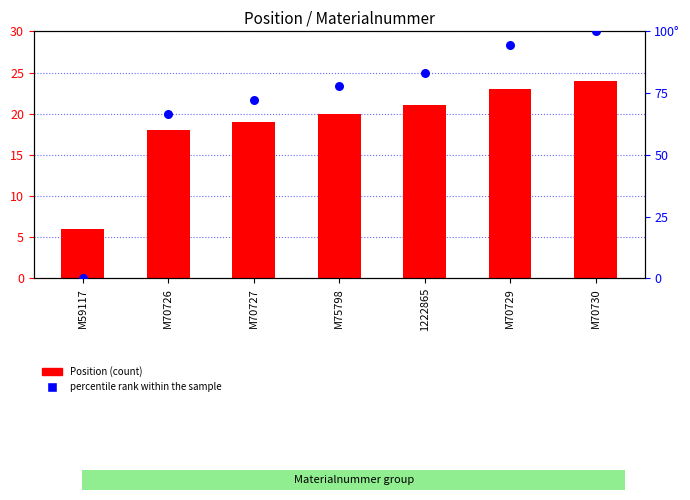

Which series contains the lowest Y value?

percentile rank within the sample